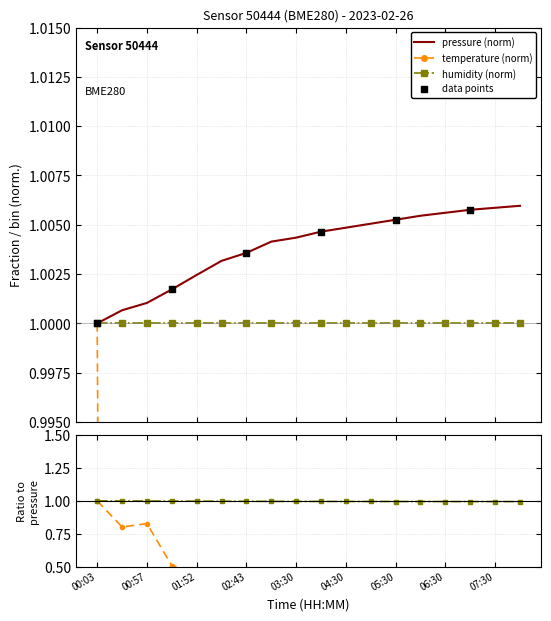

Which series has the largest Y range (max minus min)?

temperature